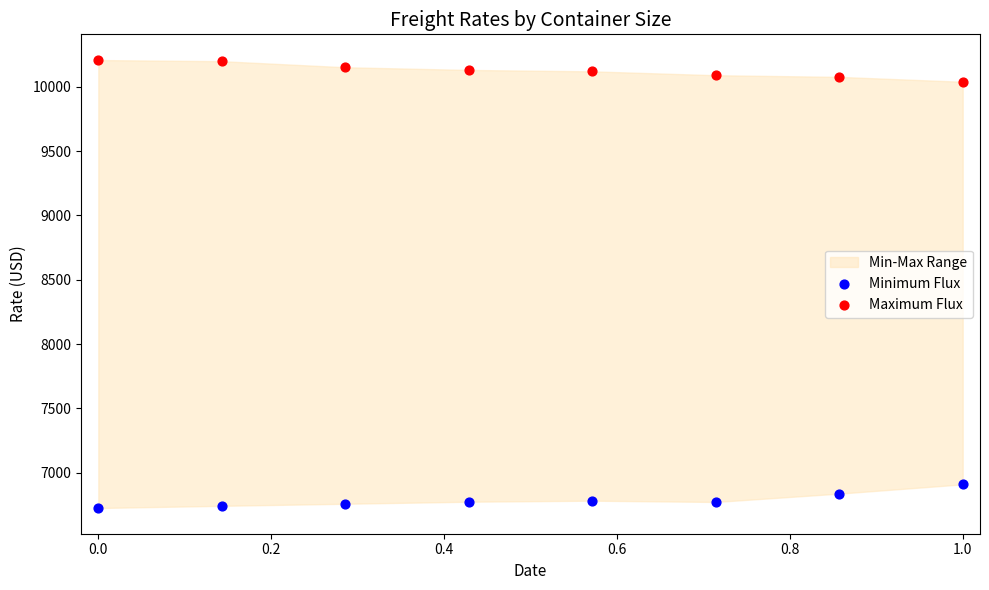

Across all data points, what is the range of Y values (max minus min)?

3484